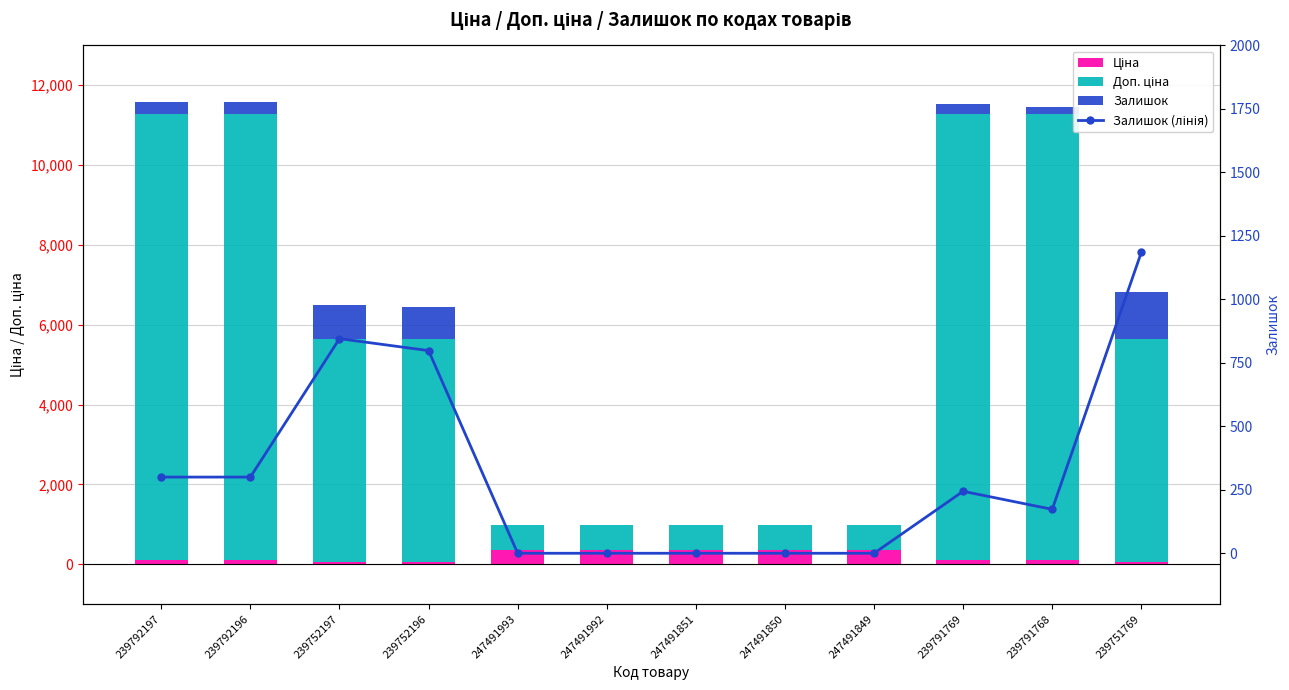

How many values in Залишок (лінія) are above zero?

7